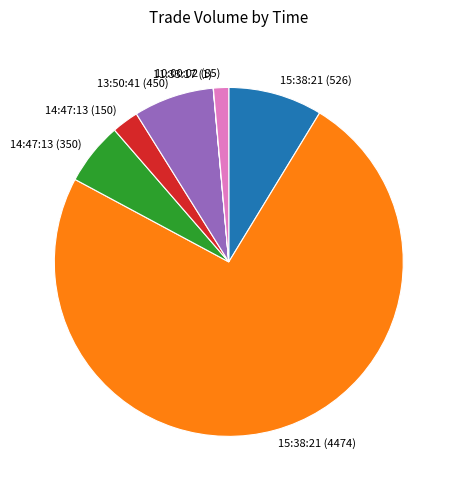

Combined, do 14:47:13 (350) and 15:38:21 (526) account for over 50%?

No